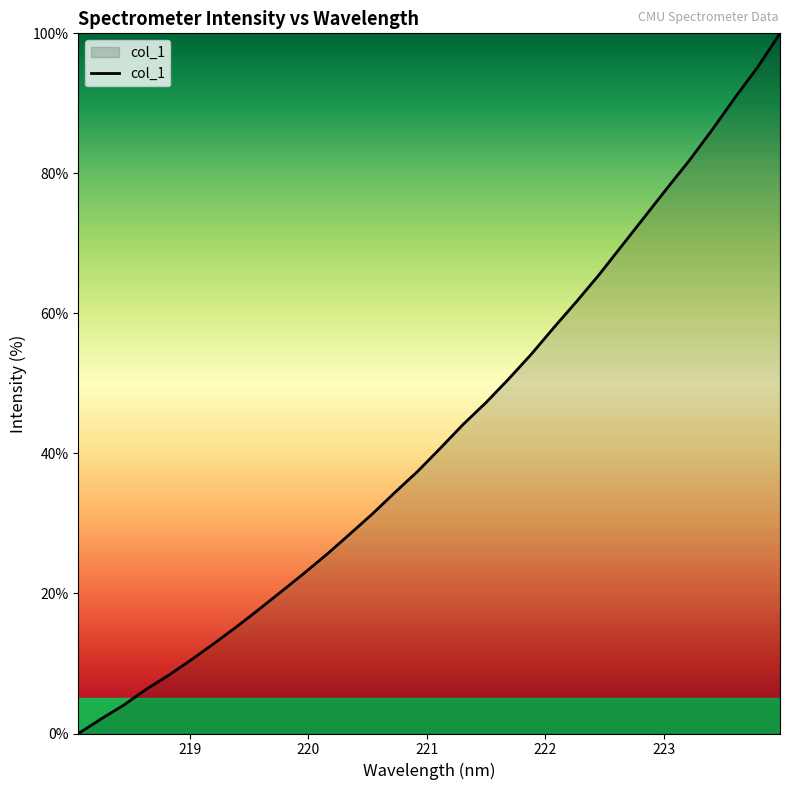

What is the greatest value displayed?

100.0